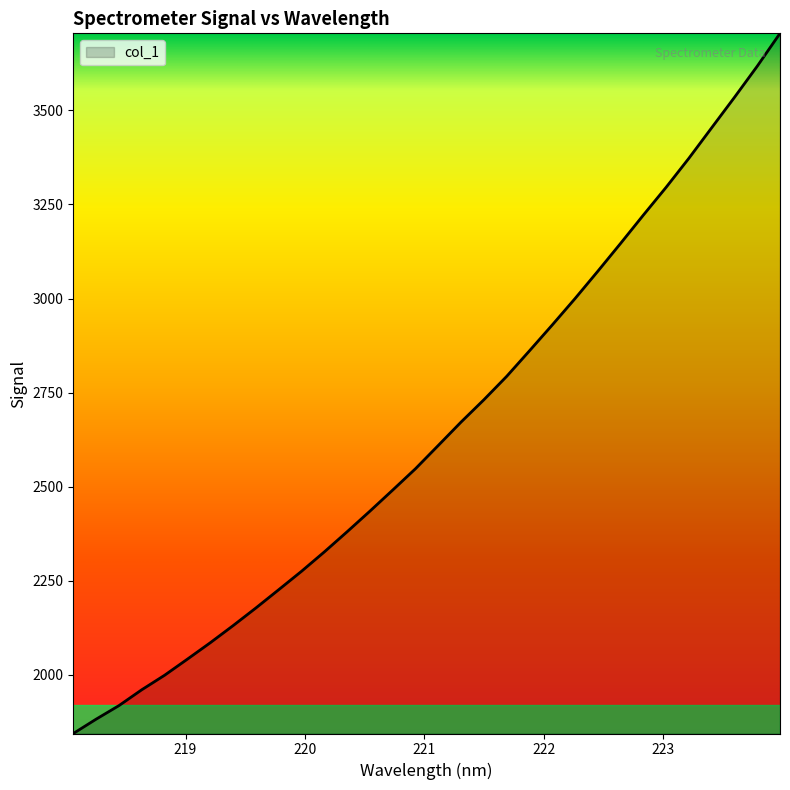

What is the maximum value shown in the chart?

3704.6